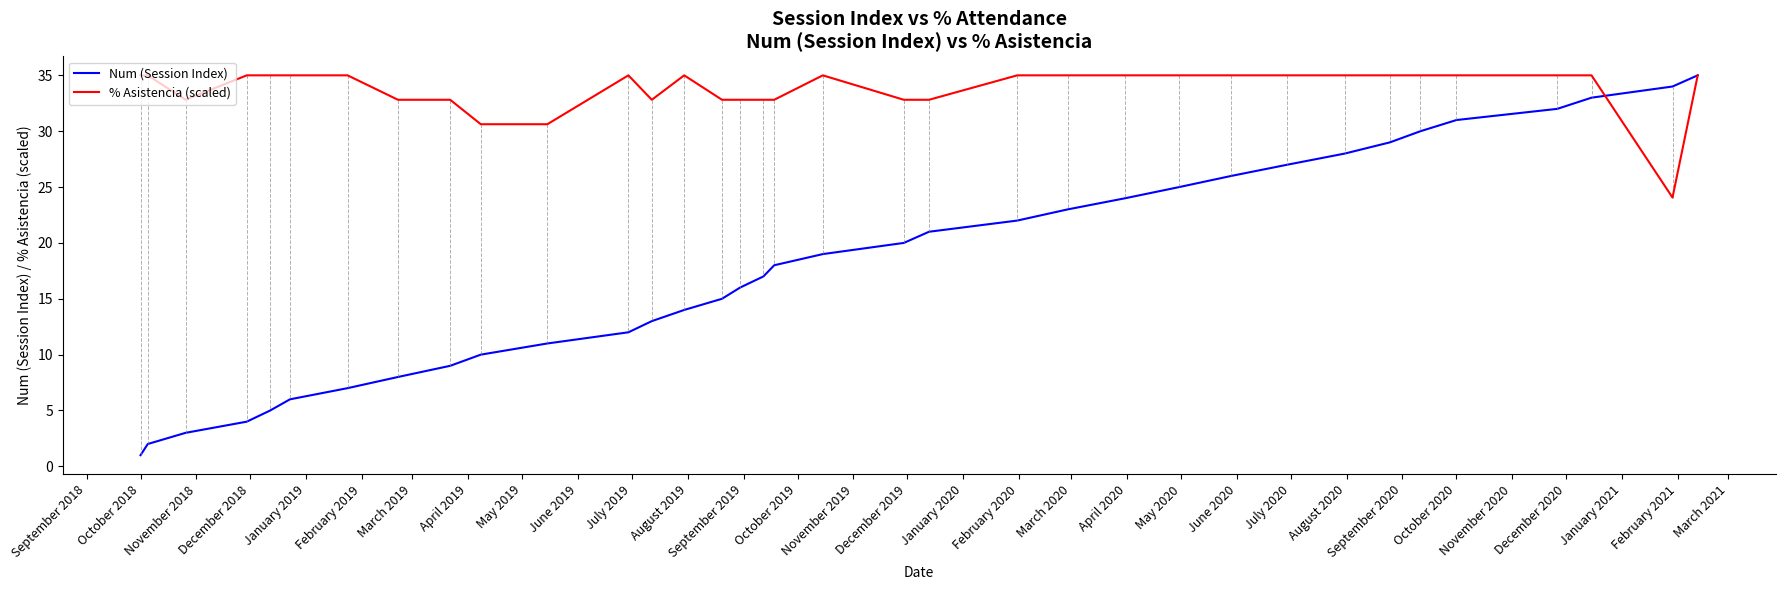

Which series has the largest total across all categories?

% Asistencia (scaled)